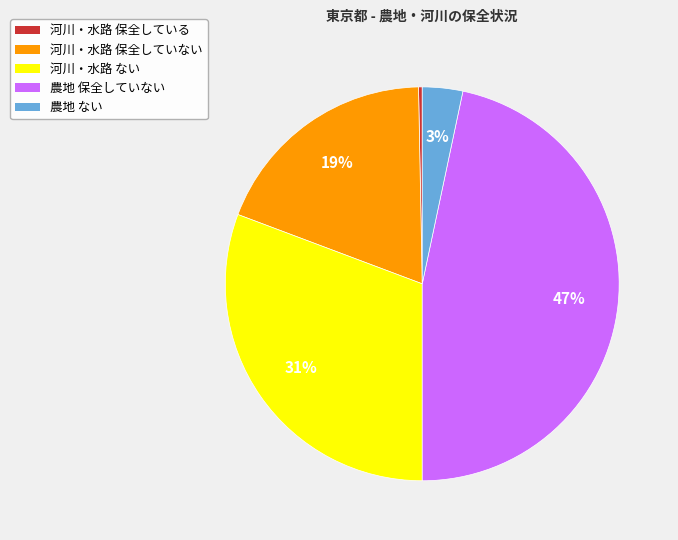

Is there a majority slice in this chart?

No